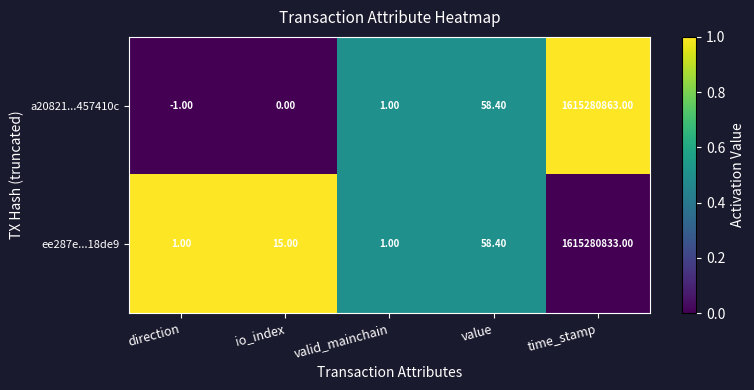

Which series has the largest total across all categories?

a20821...457410c